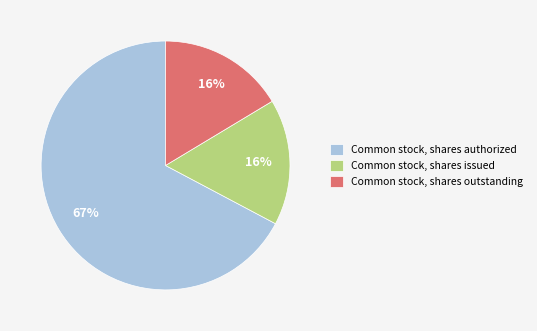

How many slices are in this pie chart?

3